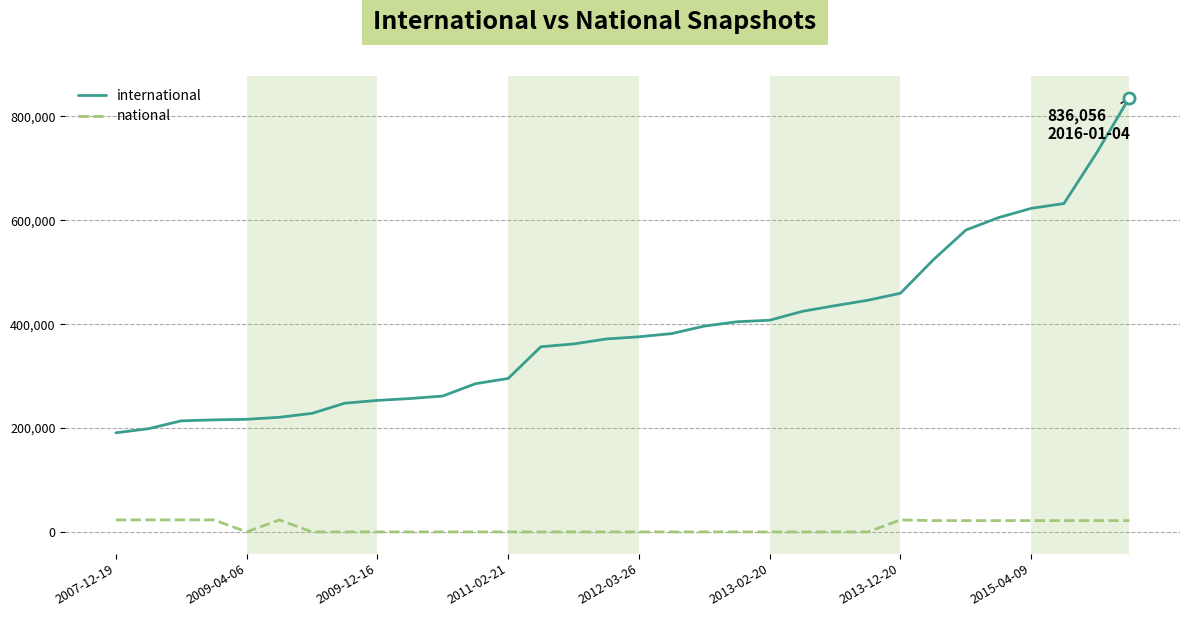

Which series has the widest spread of values?

international